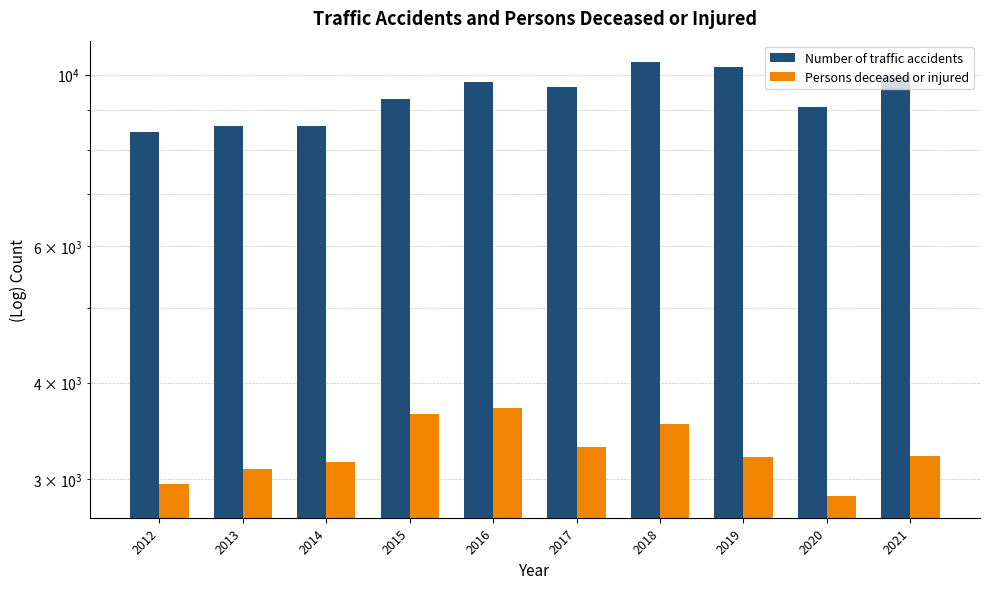

At which category is the sum across all series the highest?

2018